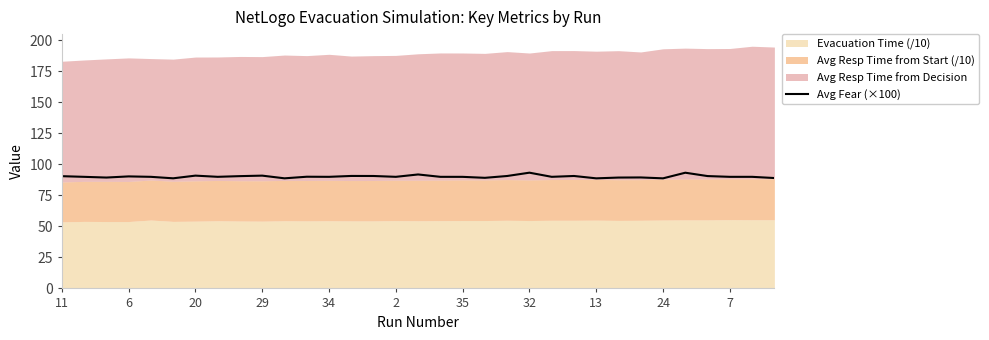

Reading right to left, what are all the values shown in this chart?

89.0	89.9	89.9	90.5	93.2	88.7	89.4	89.3	88.7	90.6	89.9	93.3	90.6	89.1	89.9	89.9	91.8	89.9	90.6	90.6	89.9	90.0	88.7	90.9	90.5	89.9	90.9	88.7	89.9	90.3	89.3	89.9	90.4